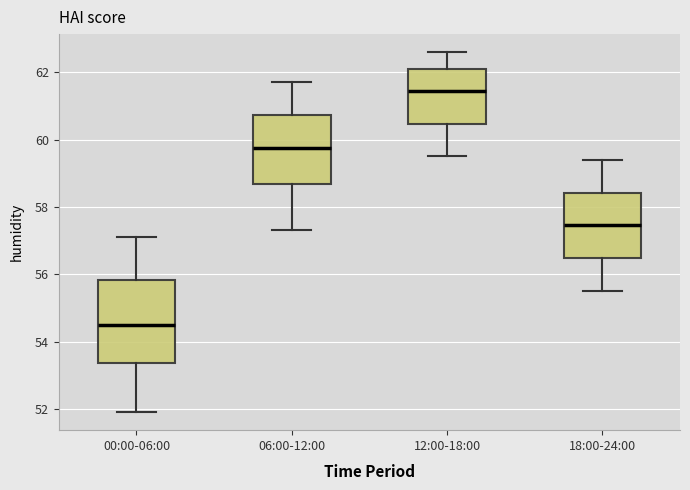

Reading left to right, transcribe this box plot: for each box, give where its median line is, the range the box spans, and where its two whiskers end, as read against the y-axis. The values are not printed on the chart, so give them approximately, as read against the axis.

00:00-06:00: median 54.6, box 53.4 to 55.8, whiskers 52.0 to 57.2
06:00-12:00: median 59.8, box 58.6 to 60.8, whiskers 57.4 to 61.8
12:00-18:00: median 61.4, box 60.4 to 62.2, whiskers 59.6 to 62.6
18:00-24:00: median 57.4, box 56.4 to 58.4, whiskers 55.6 to 59.4